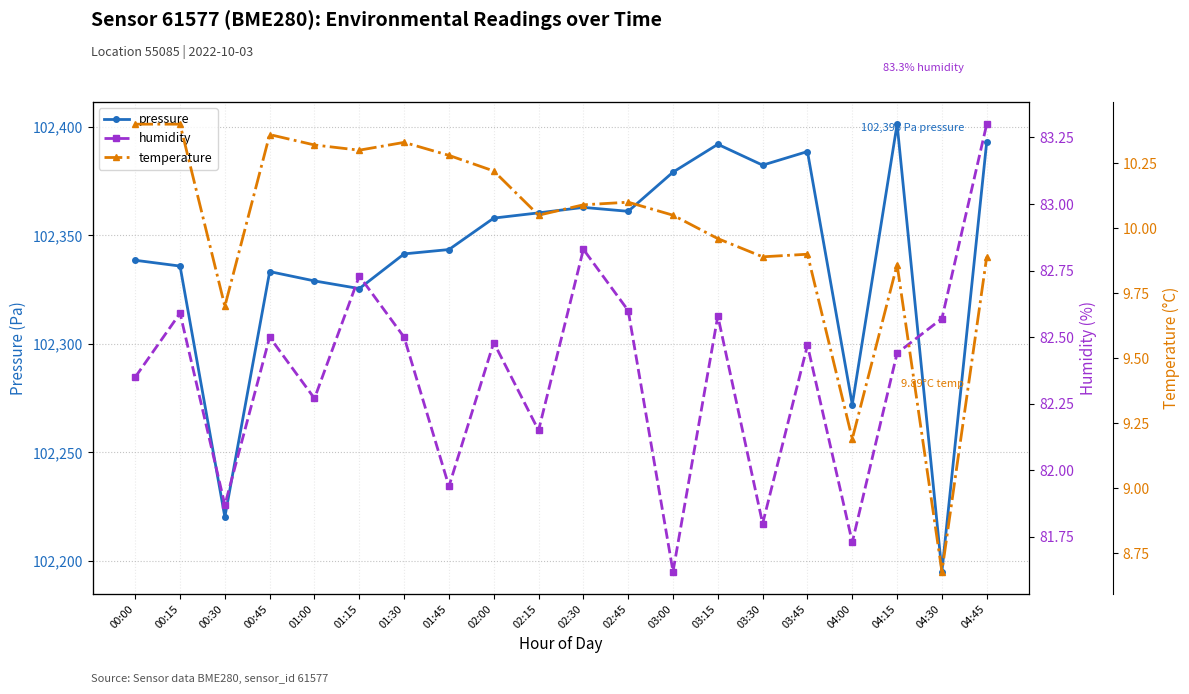

Rank the series by their maximum value, from lowest to highest.

temperature, humidity, pressure